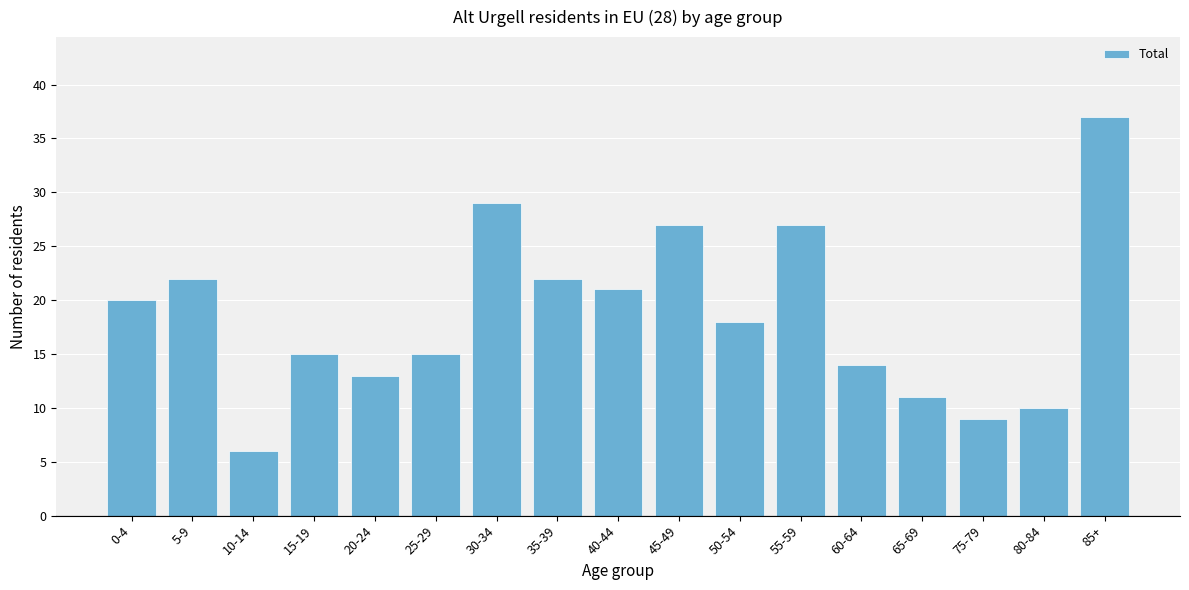

Reading left to right, extract all data points from this chart.

20	22	6	15	13	15	29	22	21	27	18	27	14	11	9	10	37